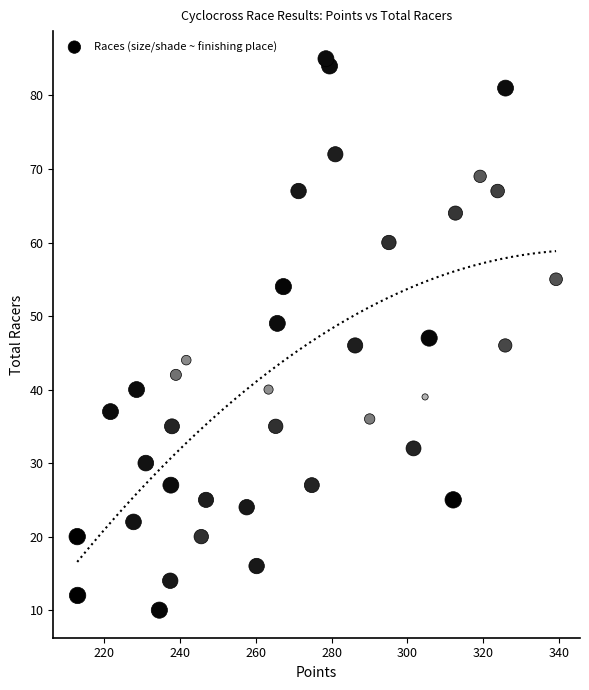

What is the range of Y values (max minus min)?

75